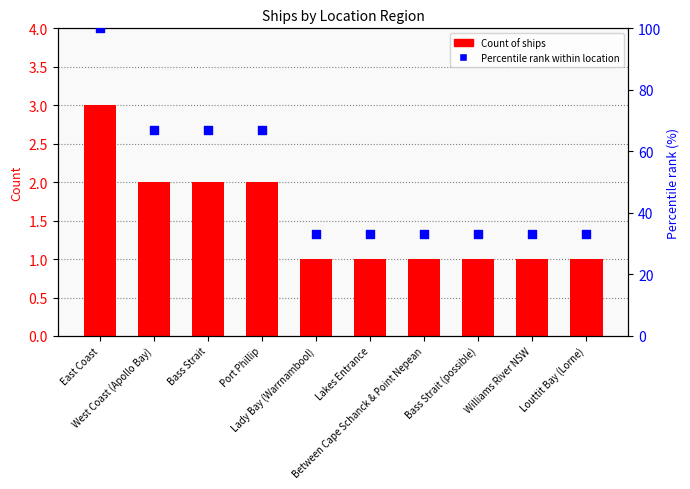

At how many categories does at least one series exceed 37?

4